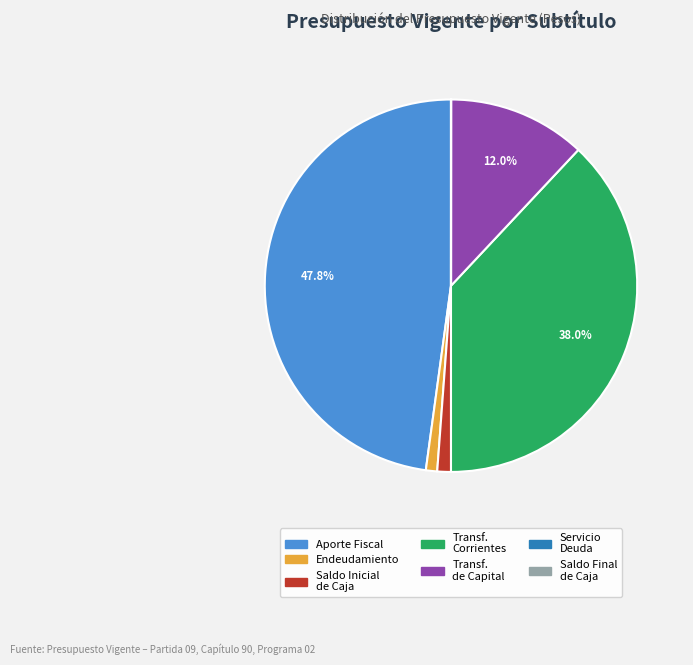

Is there any slice that represents more than half of the pie?

No